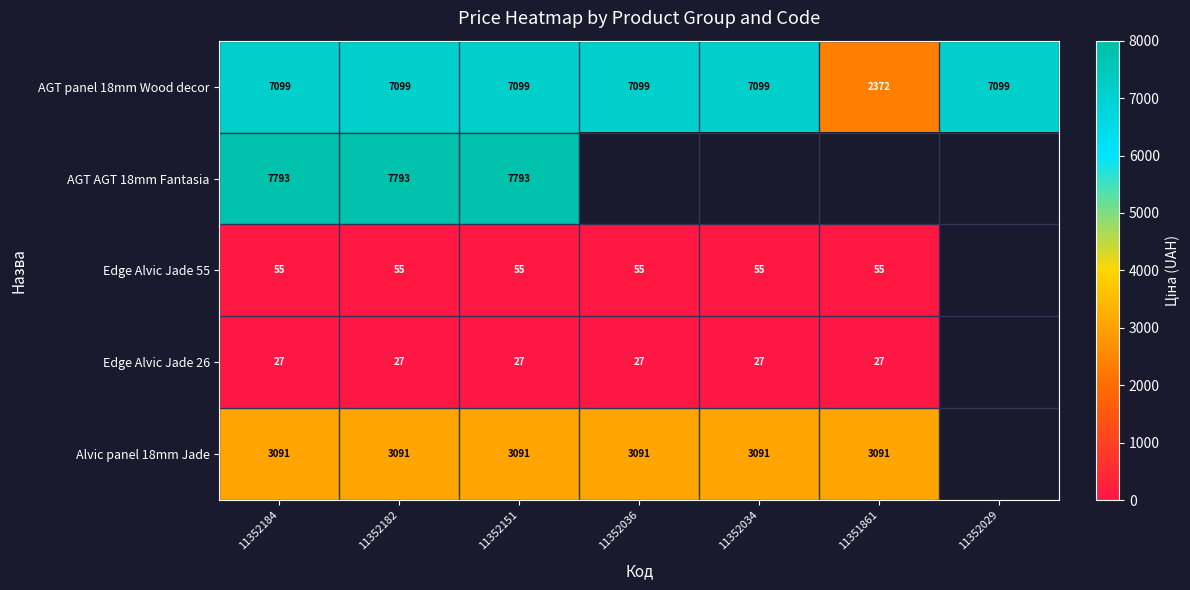

What is the total value across all series at 11352036?

10272.4